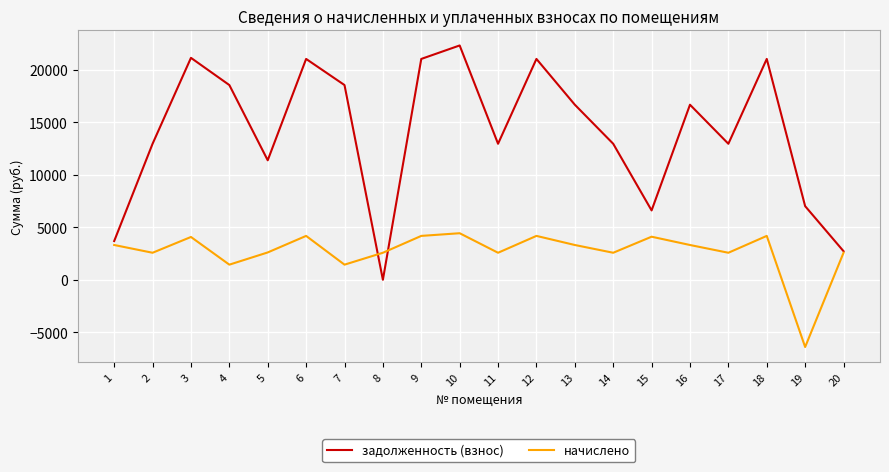

Which series has the largest total across all categories?

задолженность (взнос)